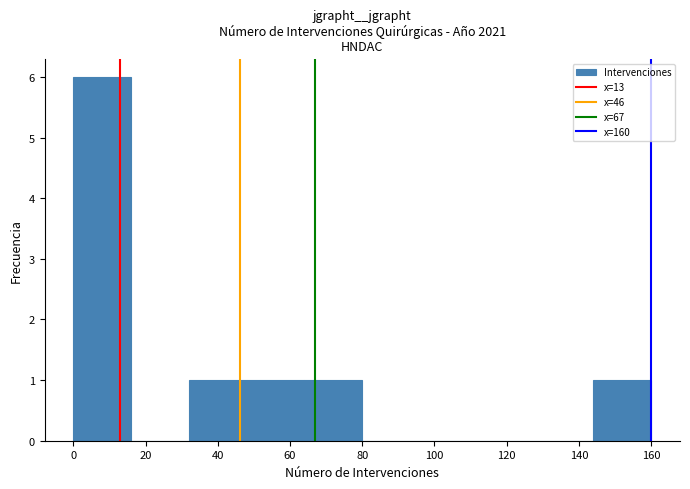

How tall is the bar that spans 0 to 16 on the x-axis? The values are not printed on the chart, so give them approximately, as read against the axis.

6